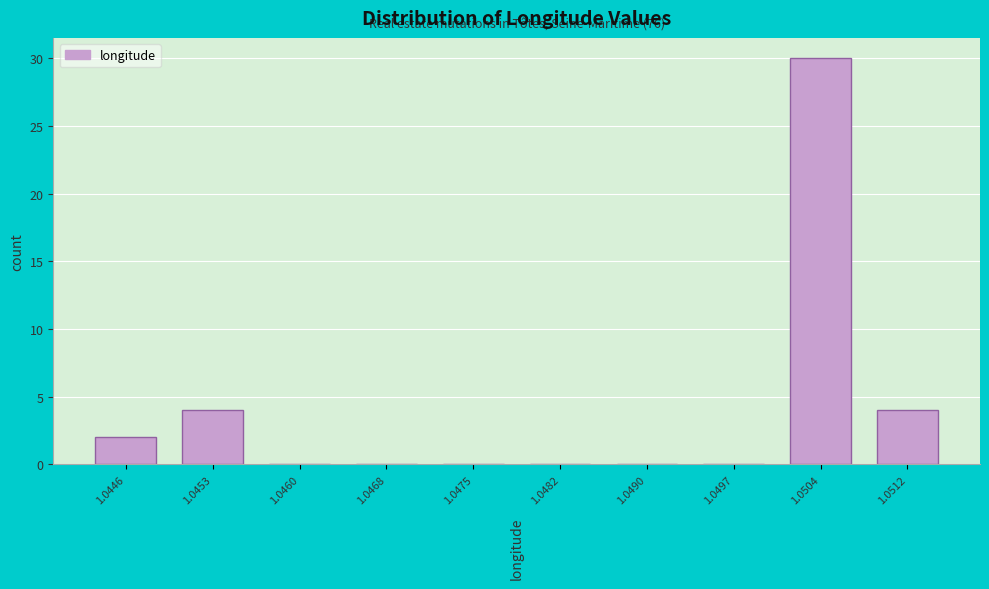

Reading right to left, extract all data points from this chart.

1.0512=4	1.0504=30	1.0497=0	1.0490=0	1.0482=0	1.0475=0	1.0468=0	1.0460=0	1.0453=4	1.0446=2